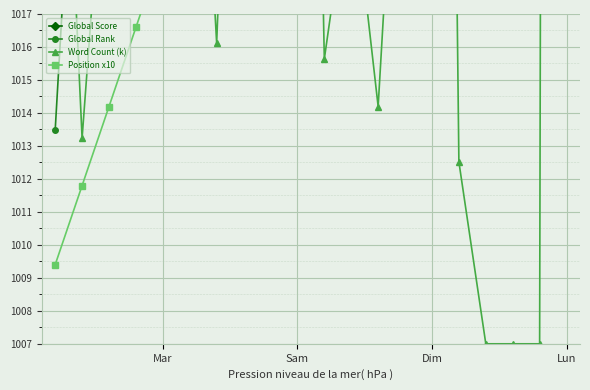

True or false: Global Rank and Position x10 intersect in this chart.

False